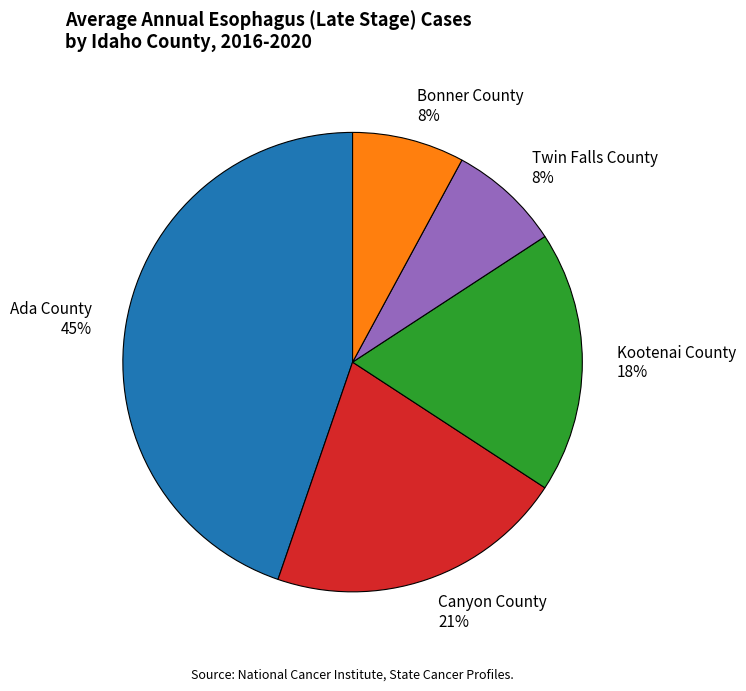

The Ada County slice represents 32% of the pie. True or false?

False